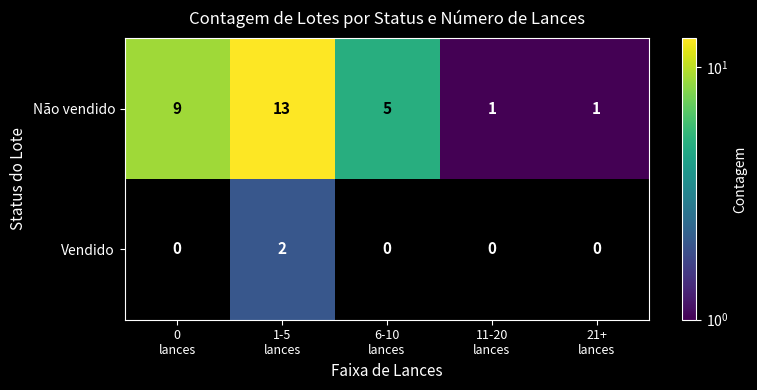

Count the Vendido values in the range 0 to 1.

4